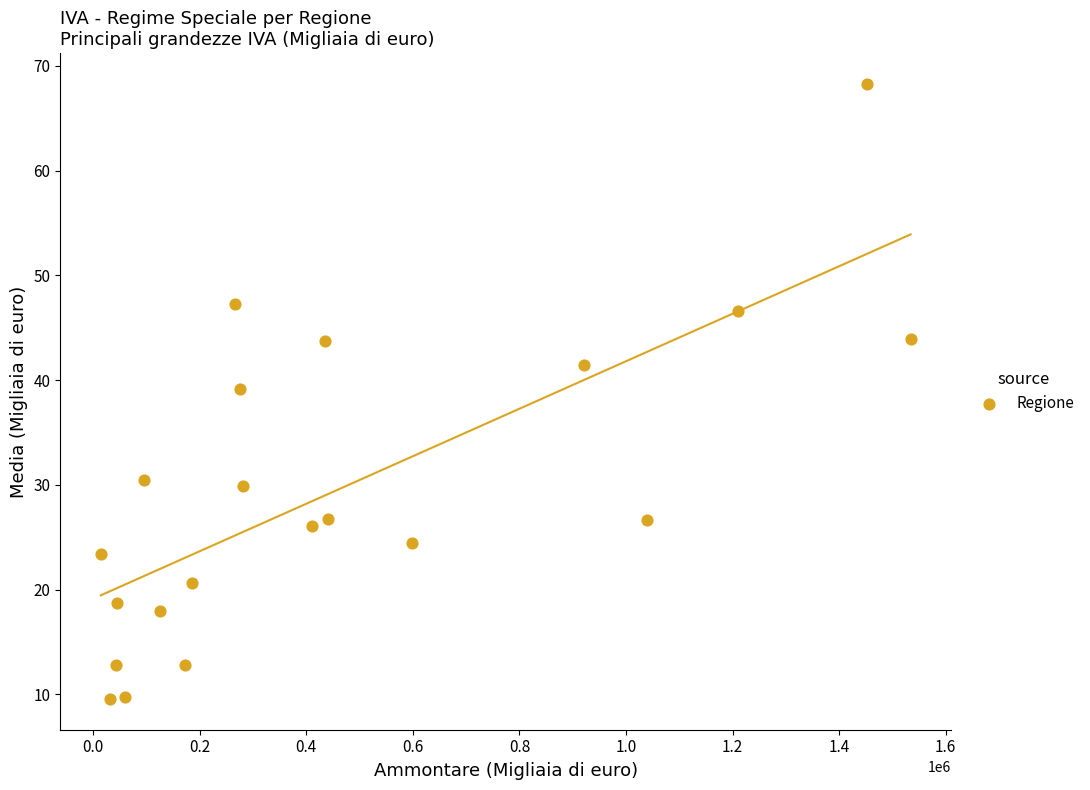

What is the range of Y values (max minus min)?

58.7